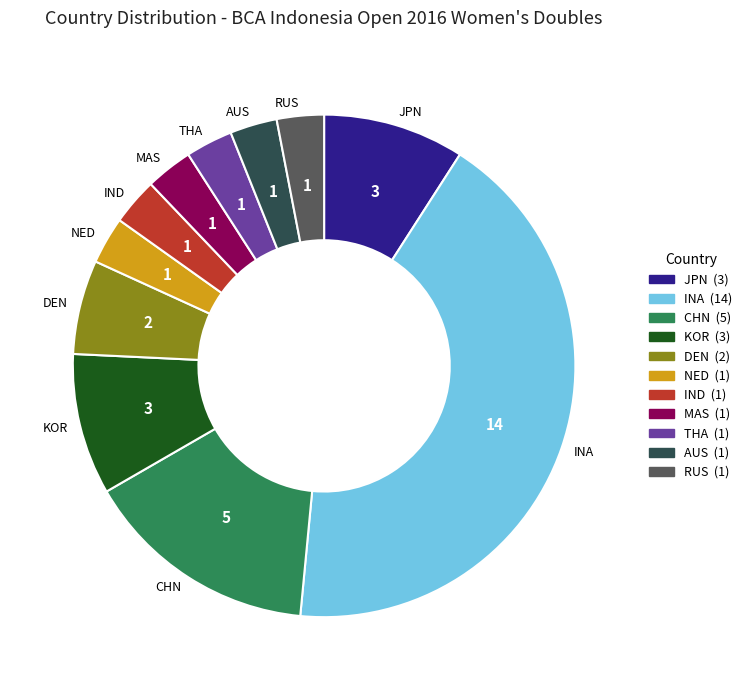

Does THA represent more than half of the total?

No